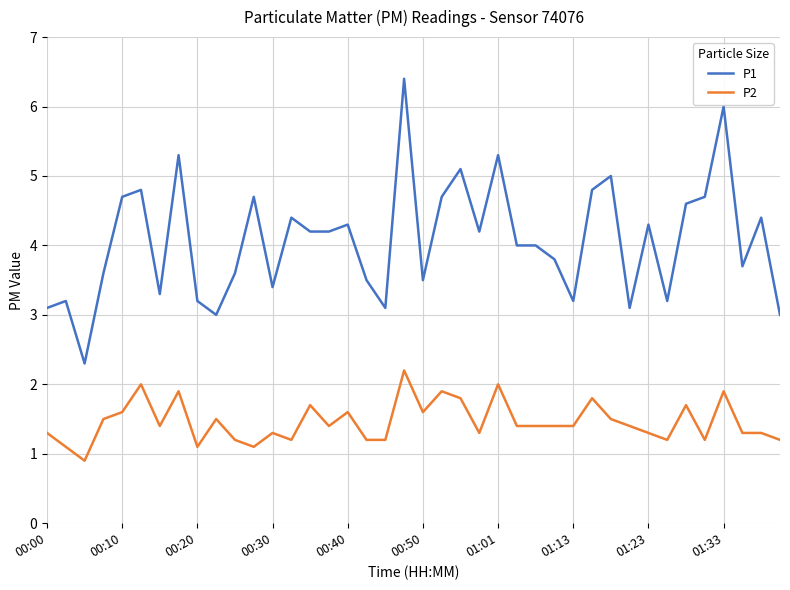

List the series in order of their peak value, lowest first.

P2, P1